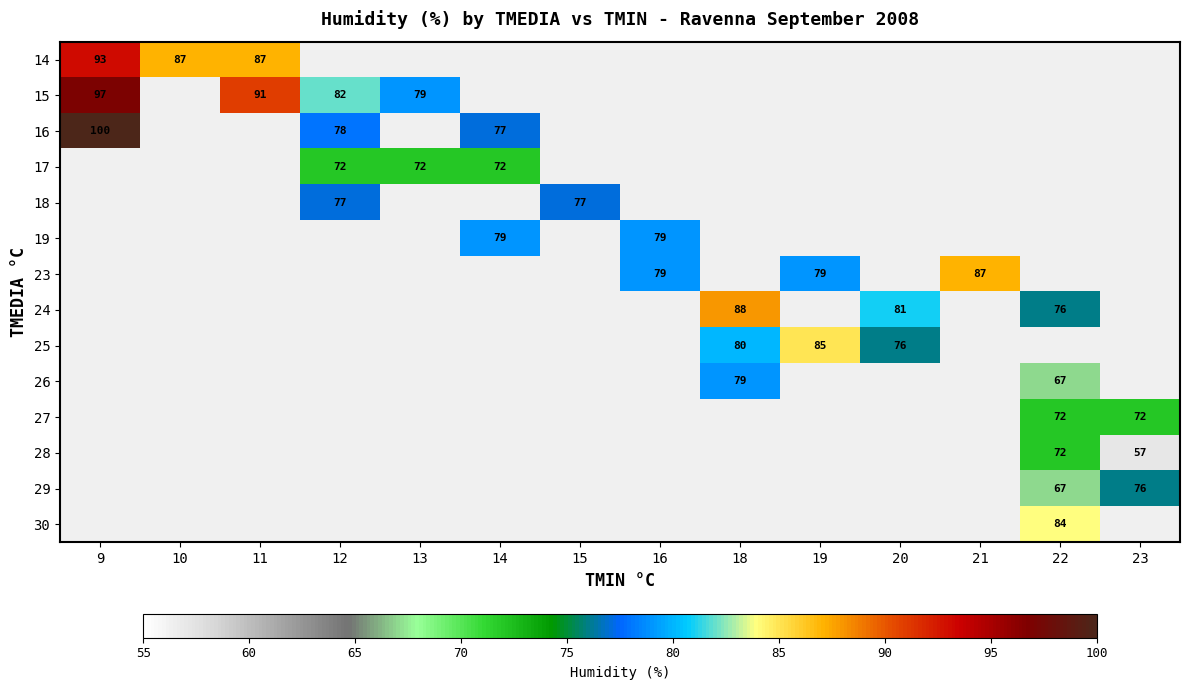

What is the maximum value shown in the chart?

100.0